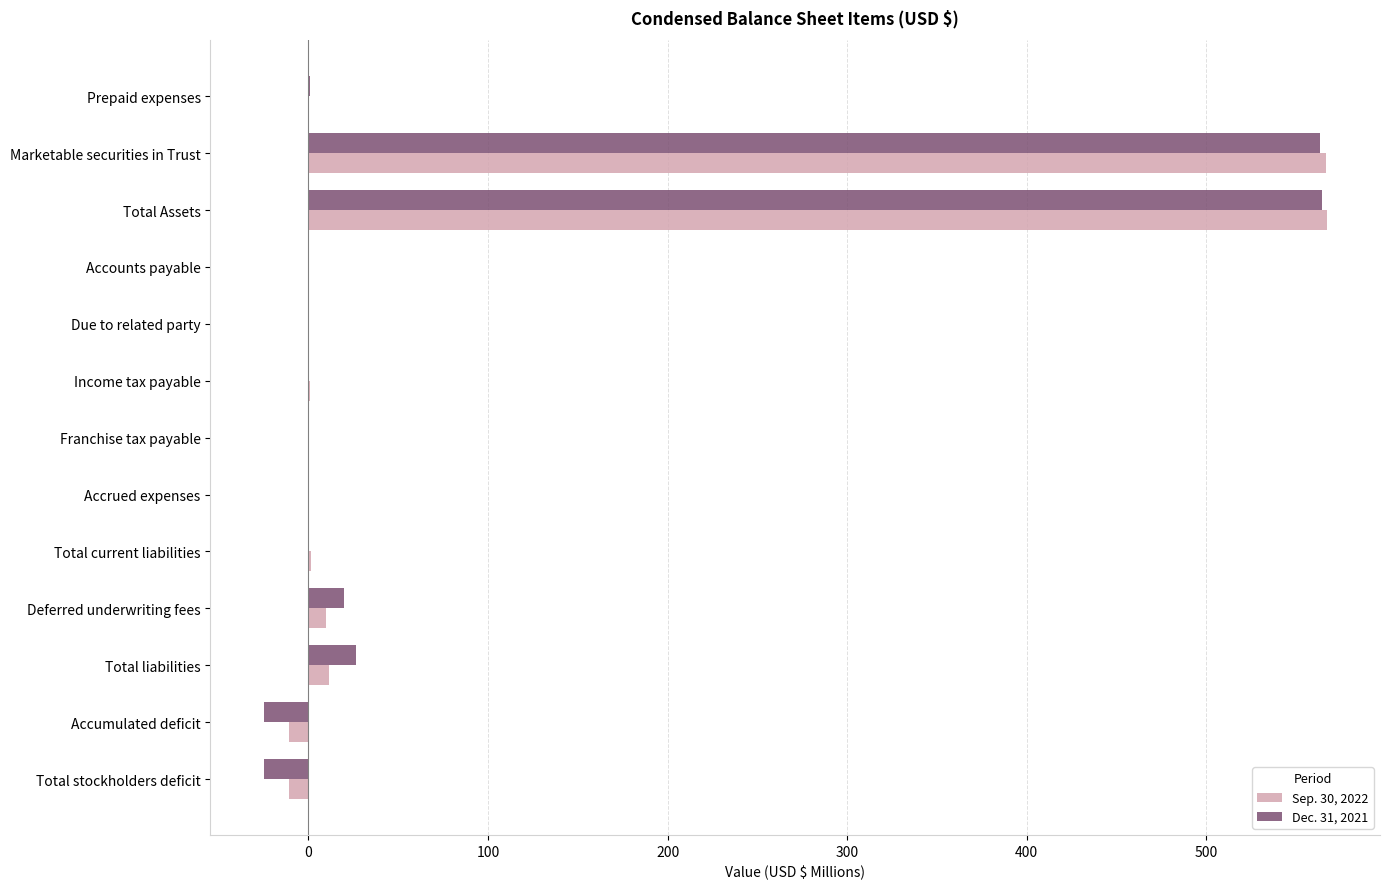

What is the sum of all Dec. 31, 2021 values?

1125.3